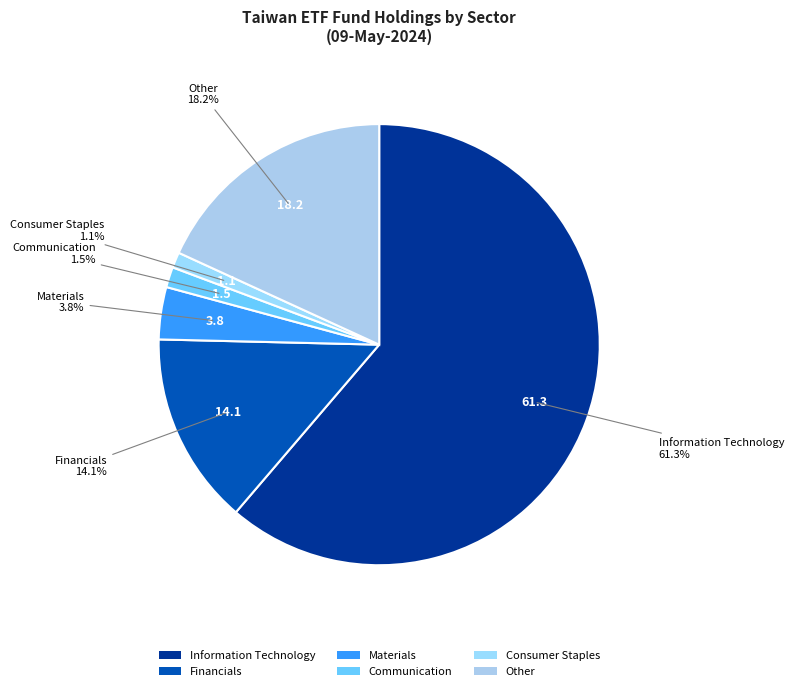

To the nearest percent, what percentage of the pie is Materials?

4%